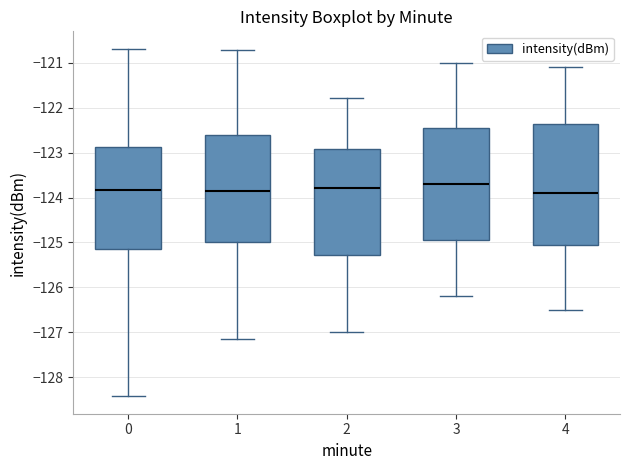

Reading left to right, read every box against the y-axis: the position of its median line, the range the box covers, and the ends of its whiskers. The values are not printed on the chart, so give them approximately, as read against the axis.

0: median -123.8, box -125.1 to -122.9, whiskers -128.4 to -120.7
1: median -123.8, box -125.0 to -122.6, whiskers -127.1 to -120.7
2: median -123.8, box -125.3 to -122.9, whiskers -127.0 to -121.8
3: median -123.7, box -125.0 to -122.5, whiskers -126.2 to -121.0
4: median -123.9, box -125.1 to -122.4, whiskers -126.5 to -121.1